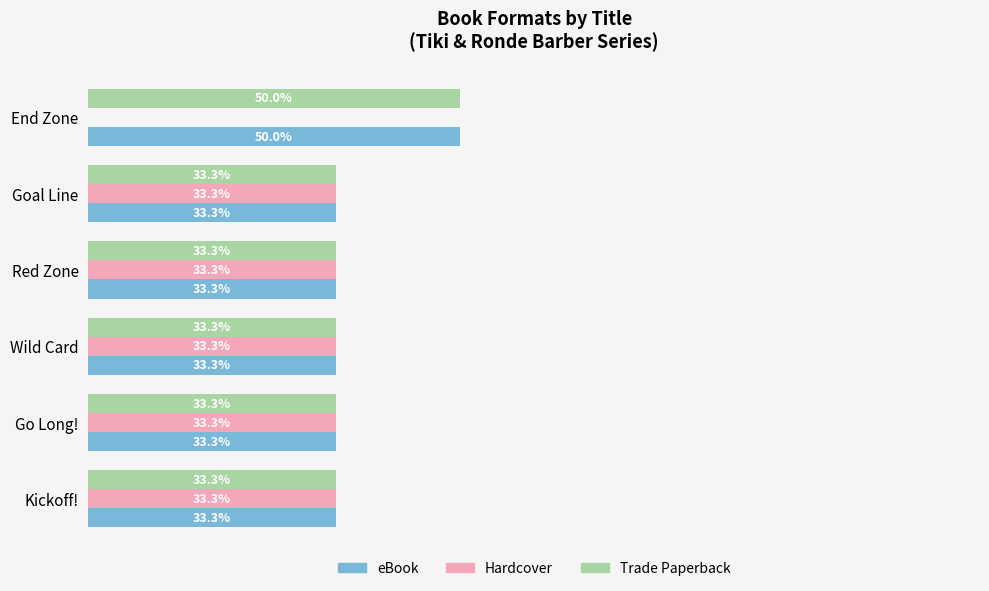

Where is Hardcover nearest to the value 16?

End Zone